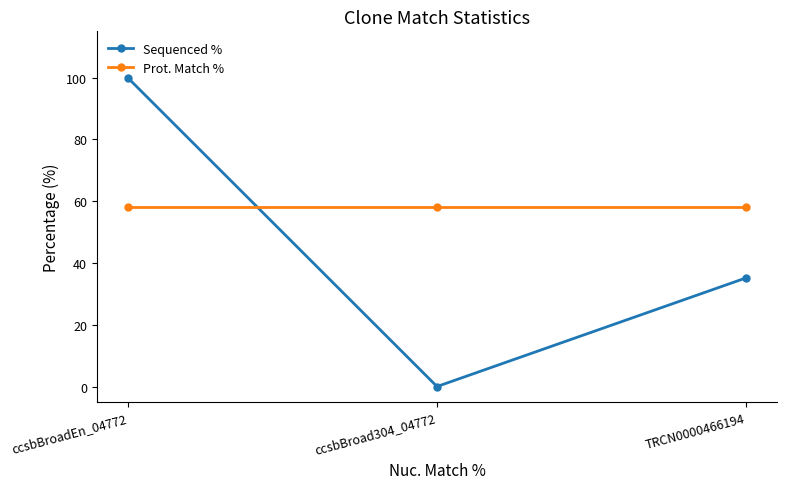

List the series in order of their overall mean, lowest first.

Sequenced %, Prot. Match %